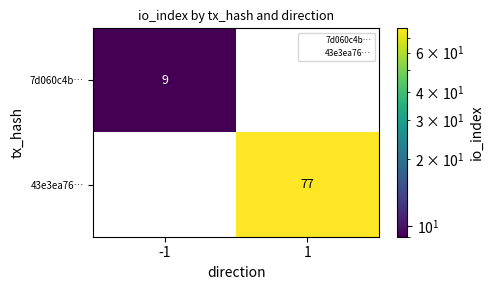

List the series in order of their overall mean, highest first.

43e3ea76…, 7d060c4b…